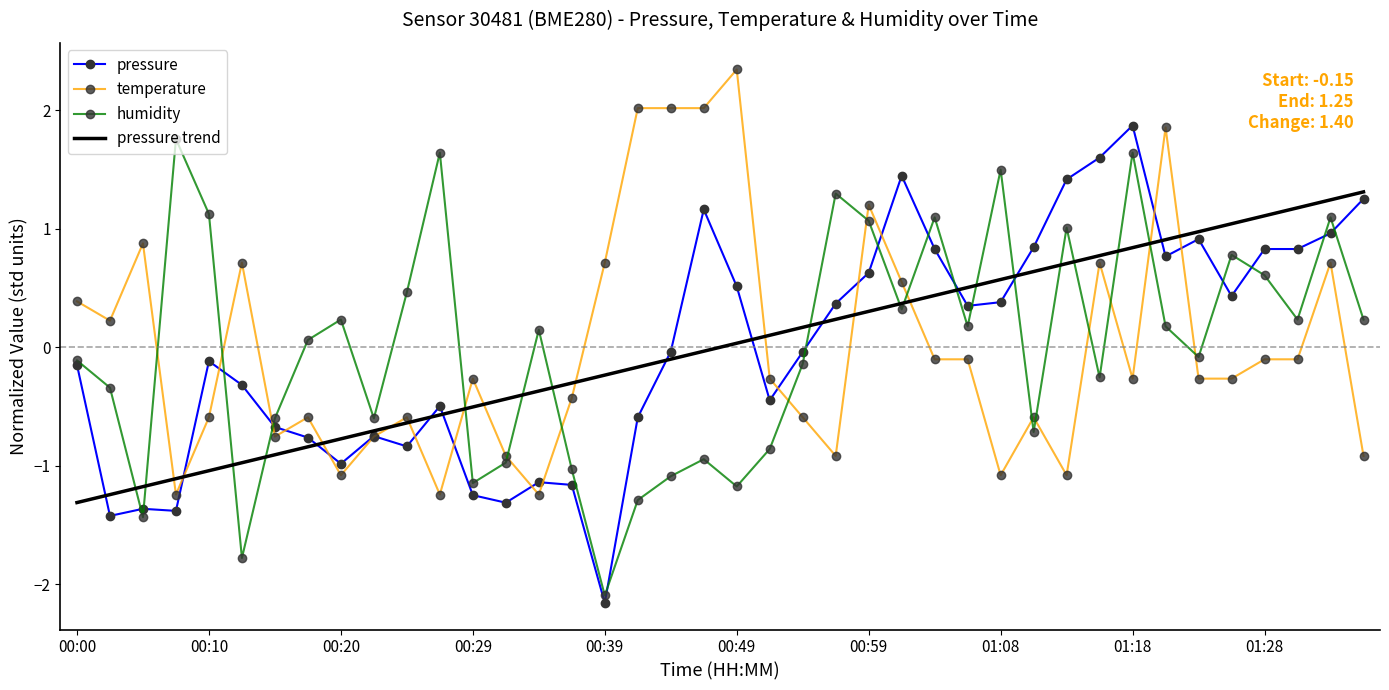

What is the maximum value for temperature?

2.3